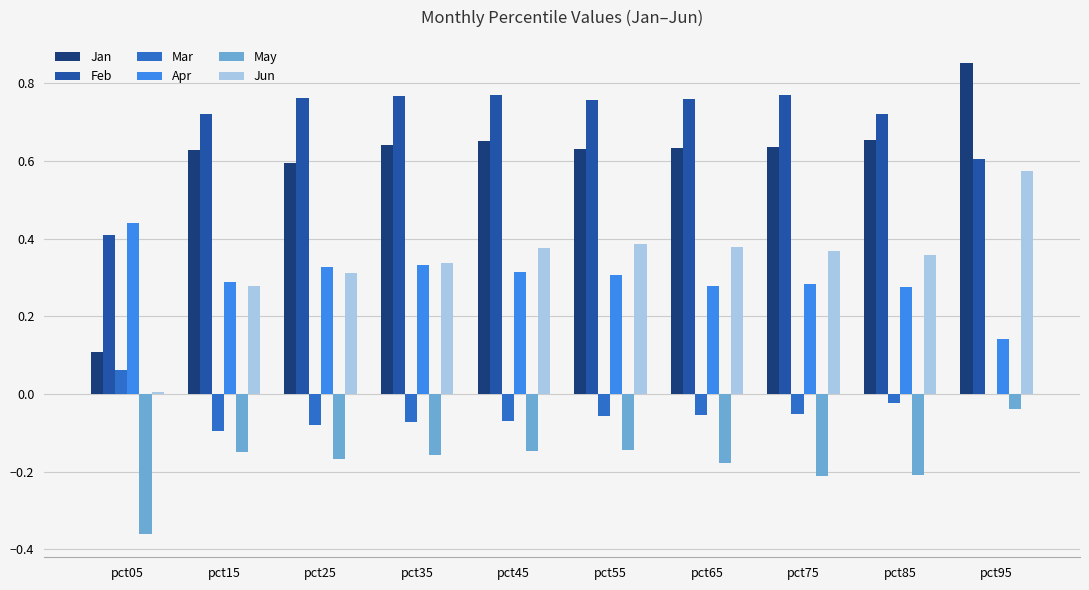

The Mar series shows -0.0 at pct85. True or false?

True